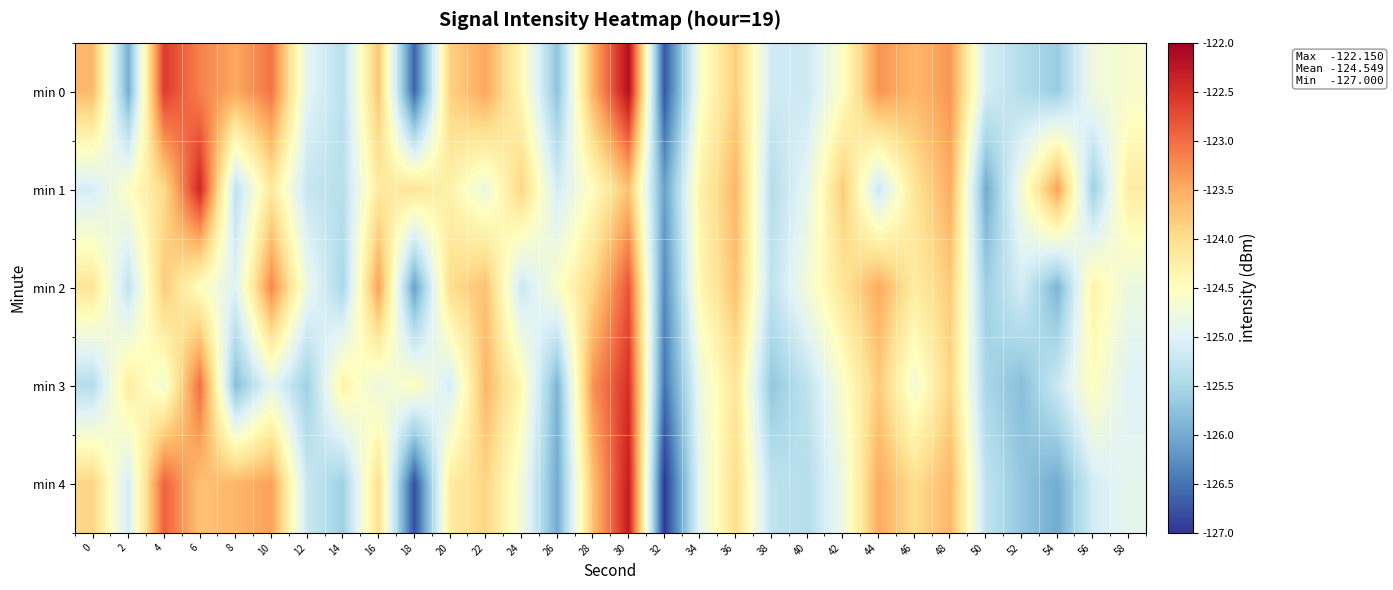

What is the minimum value shown in the chart?

-127.0